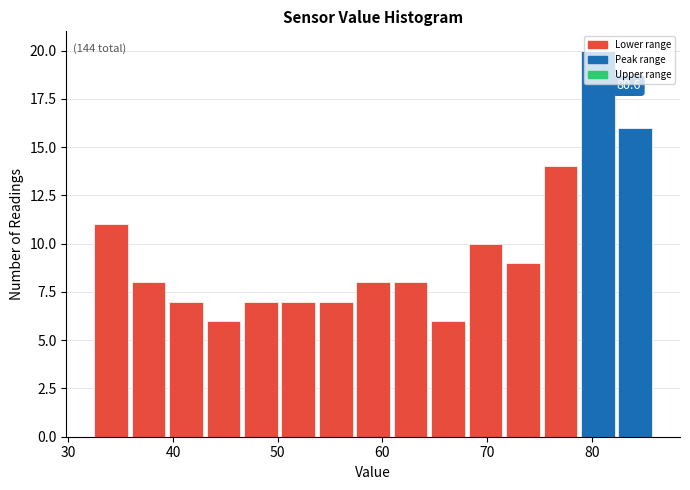

Read against the x-axis, roughly where is the centre of the tallest bar?

81